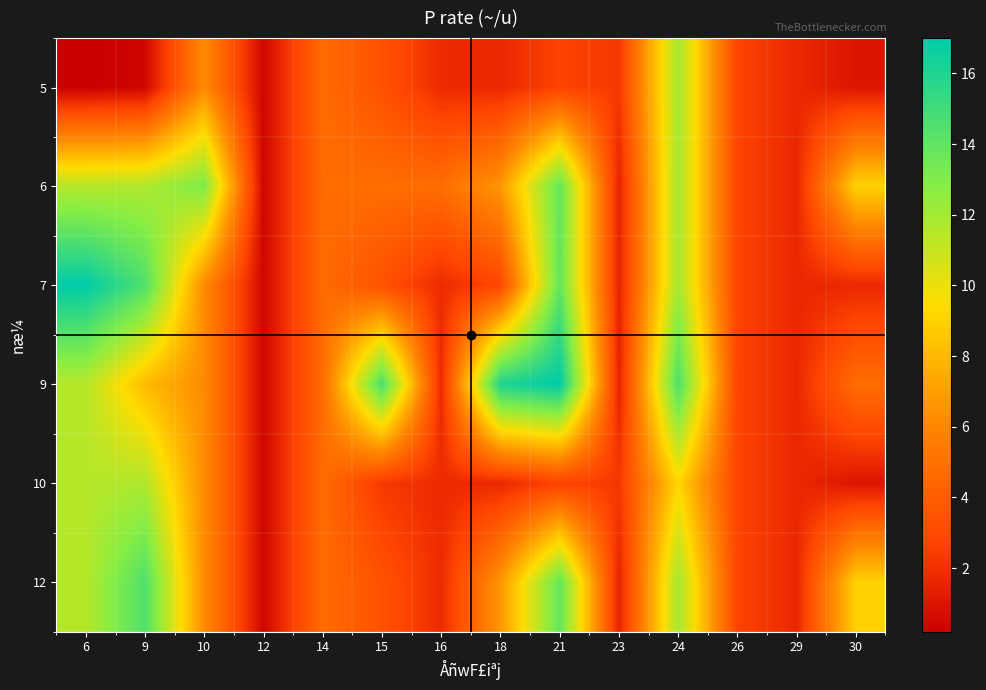

Reading left to right, transcribe all the data shown in this chart.

5: 6=0.2	9=0.4	10=6.2	12=0.4	14=4.7	15=3.4	16=1.8	18=1.7	21=2.7	23=2.3	24=12.0	26=2.7	29=1.7	30=1.0
6: 6=11.5	9=11.7	10=13.1	12=0.4	14=4.7	15=4.8	16=4.8	18=6.7	21=13.9	23=1.5	24=12.0	26=2.7	29=1.7	30=9.0
7: 6=17.0	9=14.5	10=6.2	12=0.4	14=4.7	15=3.4	16=1.8	18=2.9	21=13.9	23=1.5	24=12.0	26=2.7	29=1.7	30=1.7
9: 6=11.5	9=8.1	10=6.2	12=0.4	14=4.7	15=14.7	16=1.8	18=16.0	21=17.0	23=1.5	24=14.6	26=2.7	29=1.7	30=4.8
10: 6=11.5	9=11.7	10=6.2	12=0.4	14=4.7	15=2.3	16=1.8	18=1.7	21=2.7	23=2.3	24=9.2	26=2.7	29=1.7	30=1.0
12: 6=11.5	9=14.5	10=6.2	12=0.4	14=4.7	15=3.4	16=1.8	18=6.7	21=13.9	23=1.5	24=12.0	26=2.7	29=1.7	30=9.0